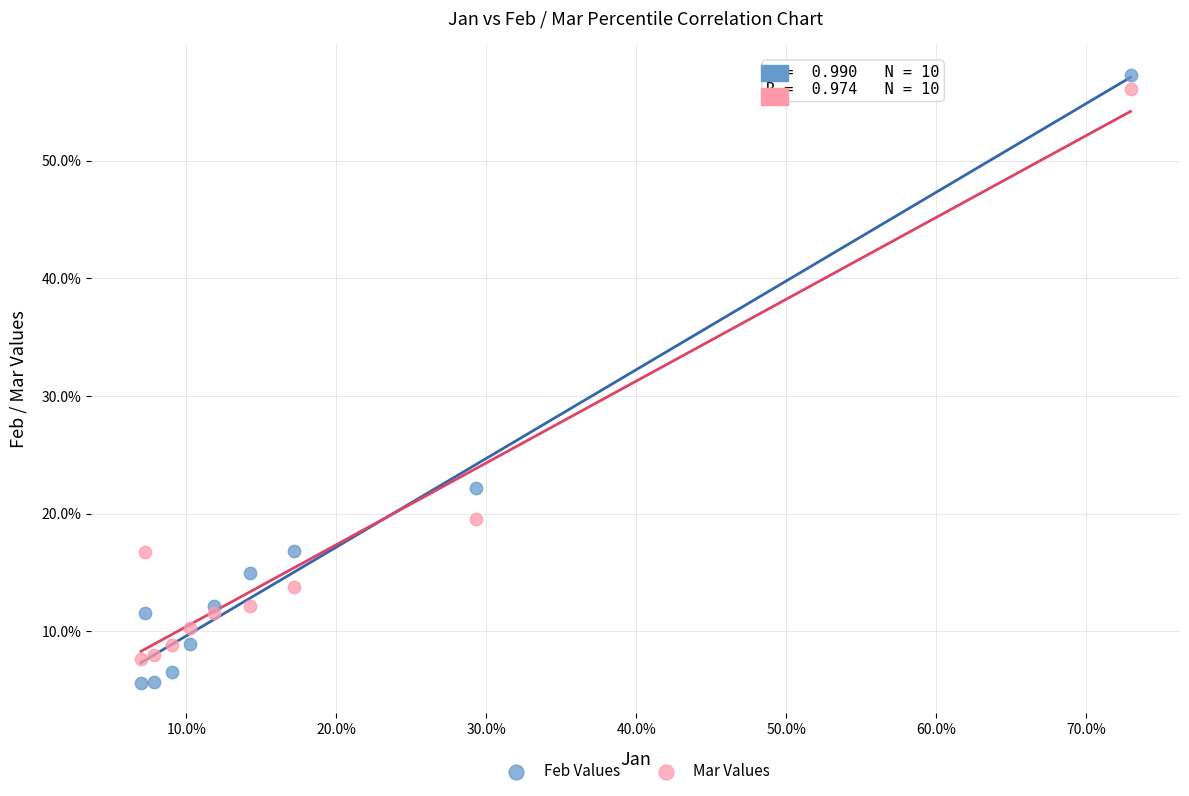

Which series contains the lowest Y value?

Feb Values